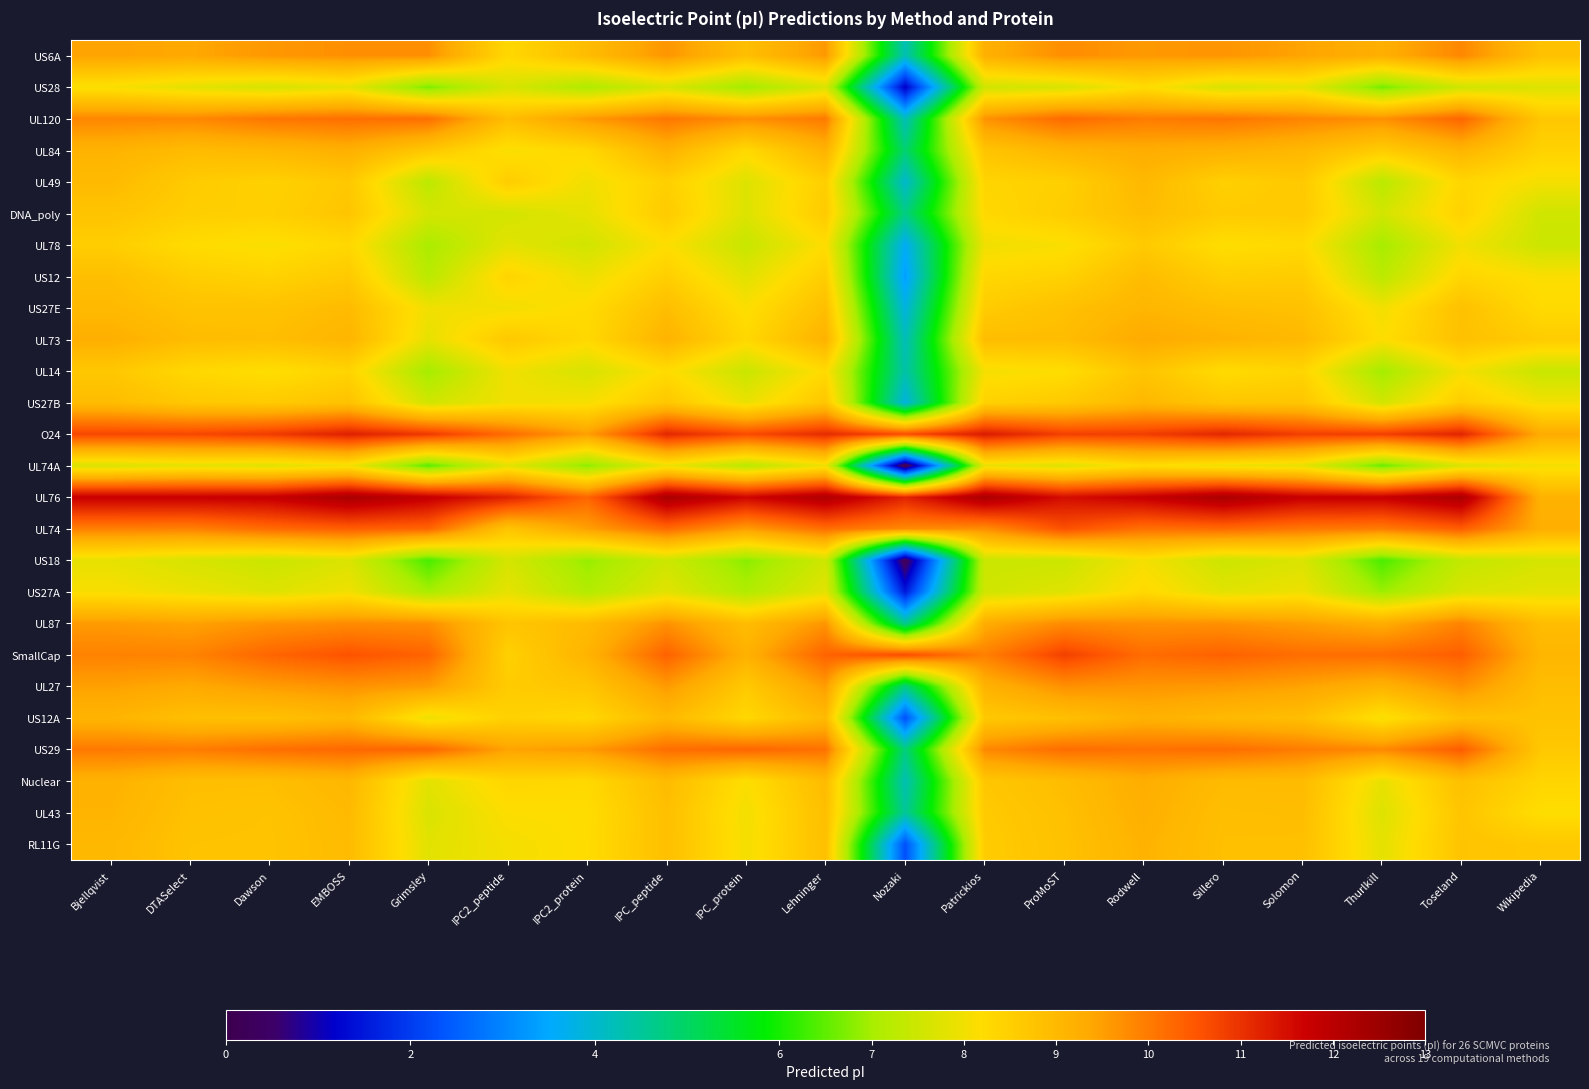

Which series has the widest spread of values?

UL74A